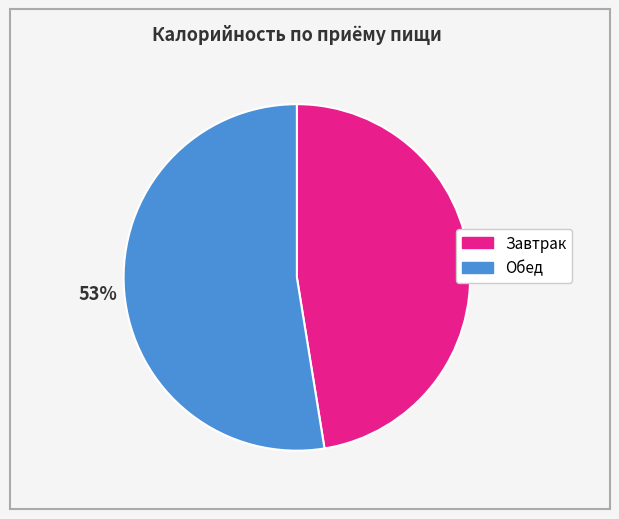

The Завтрак slice represents 47% of the pie. True or false?

True